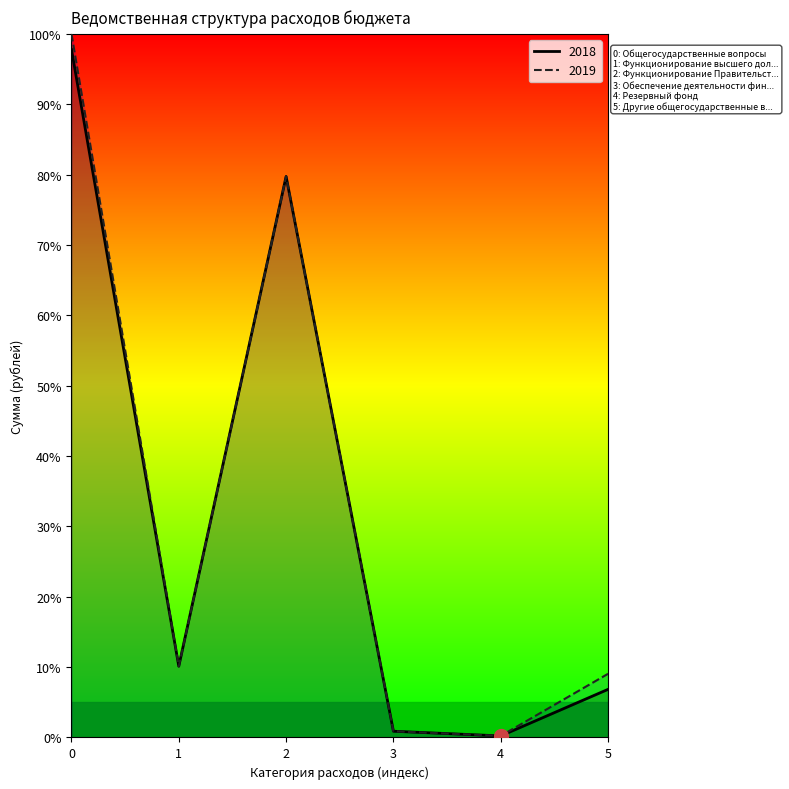

How many values in the 2019 series are below 10?

3